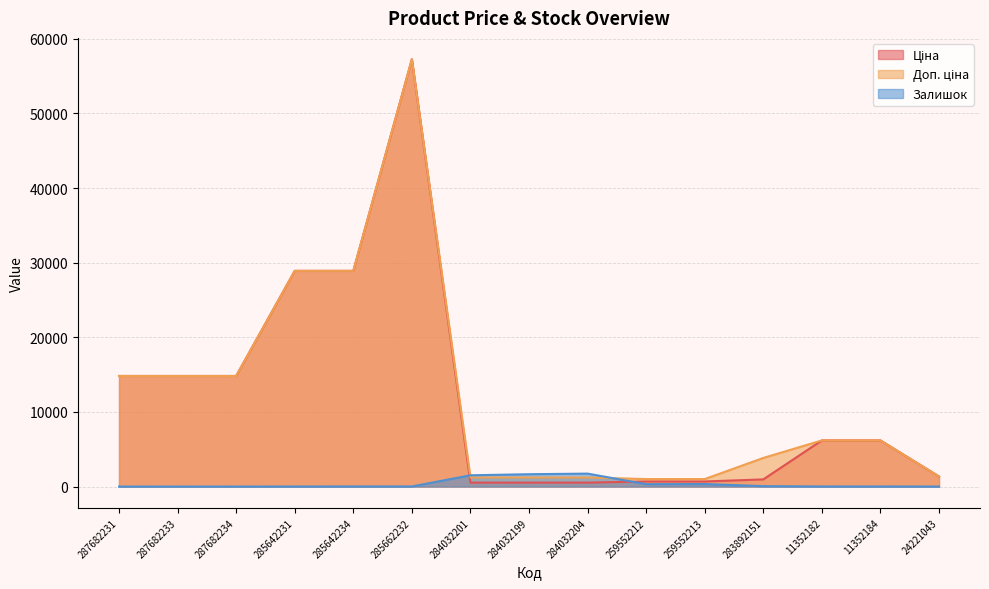

Reading left to right, transcribe all the data shown in this chart.

Ціна: 287682231=14817.6	287682233=14817.6	287682234=14817.6	285642231=28901.7	285642234=28901.7	285662232=57258.0	284032201=528.2	284032199=528.2	284032204=528.2	259552212=679.8	259552213=679.8	283892151=958.4	11352182=6182.6	11352184=6182.6	24221043=1347.9
Доп. ціна: 287682231=14817.6	287682233=14817.6	287682234=14817.6	285642231=28901.7	285642234=28901.7	285662232=57258.0	284032201=1210.7	284032199=1210.7	284032204=1210.7	259552212=1004.1	259552213=1004.1	283892151=3833.8	11352182=6182.6	11352184=6182.6	24221043=1348.0
Залишок: 287682231=0.0	287682233=0.0	287682234=0.0	285642231=5.0	285642234=10.0	285662232=13.0	284032201=1508.0	284032199=1653.0	284032204=1734.0	259552212=317.0	259552213=334.0	283892151=55.0	11352182=7.0	11352184=8.0	24221043=4.0